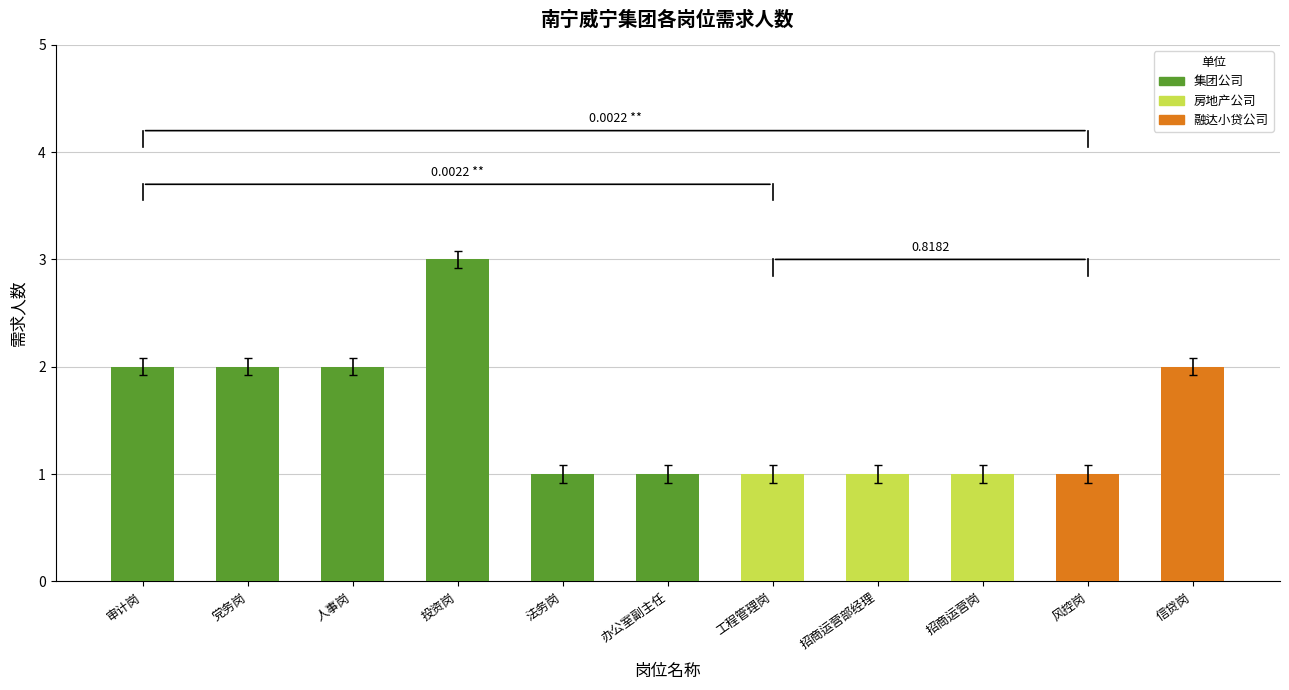

Which has a higher value, 人事岗 or 审计岗?

人事岗